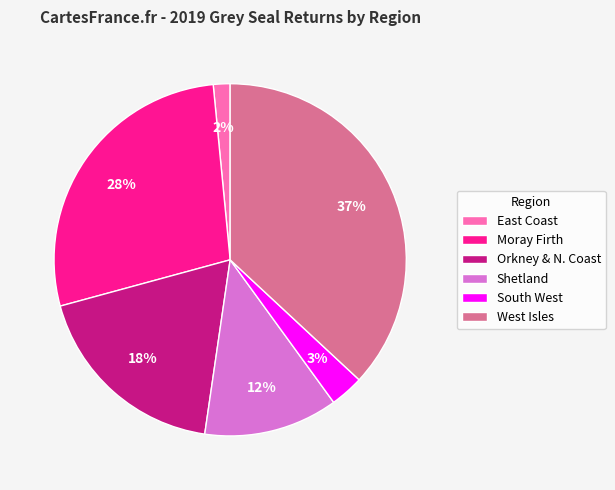

Combined, do Shetland and Moray Firth account for over 50%?

No